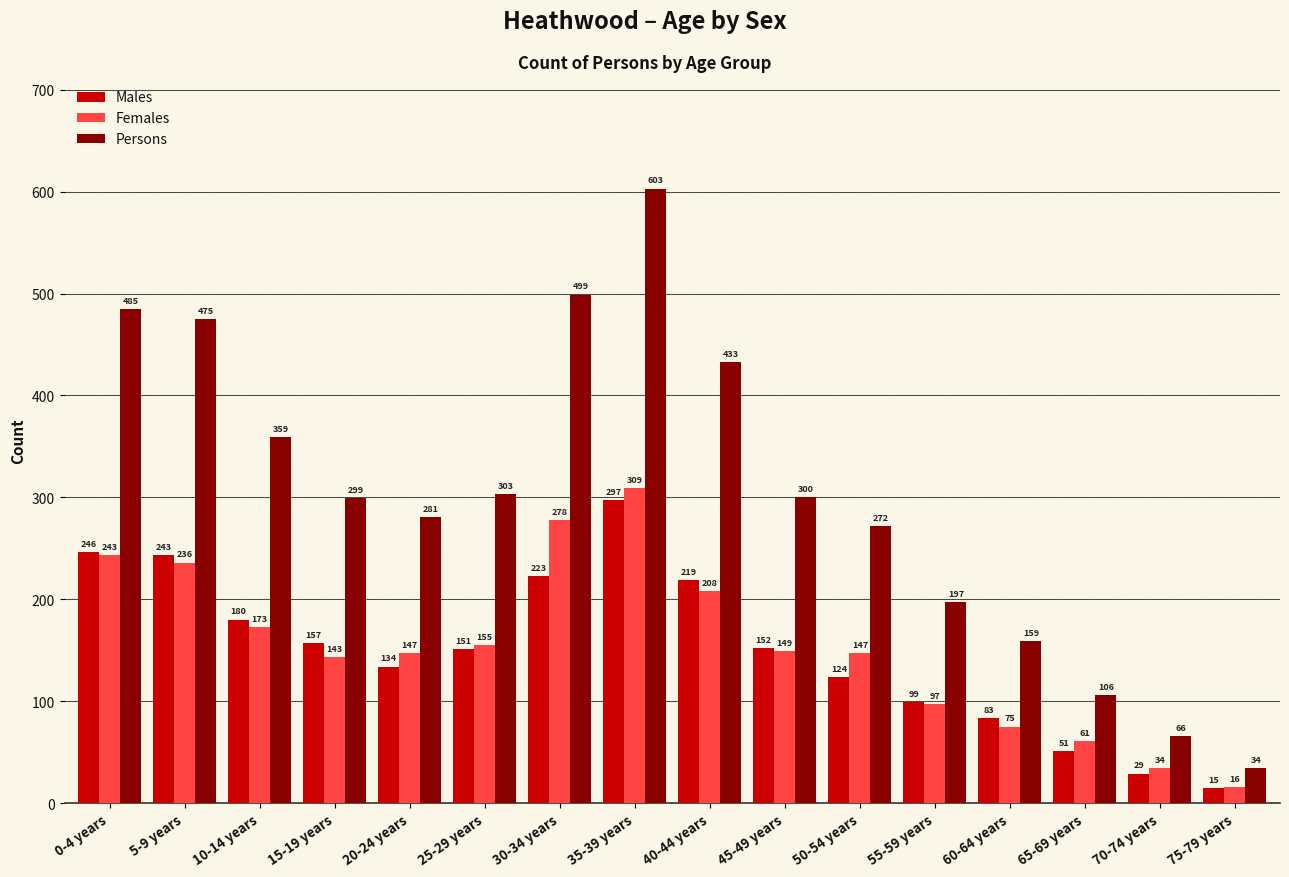

Between 60-64 years and 70-74 years, which series saw the biggest shift?

Persons